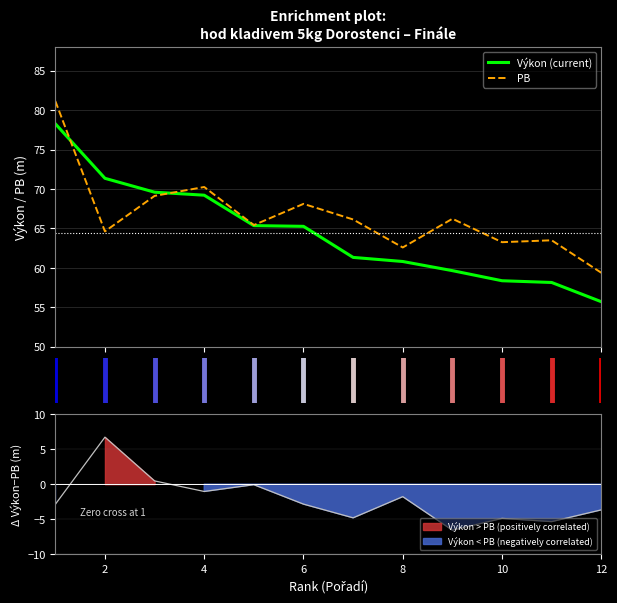

Rank the series by their maximum value, from highest to lowest.

PB, Výkon (current)